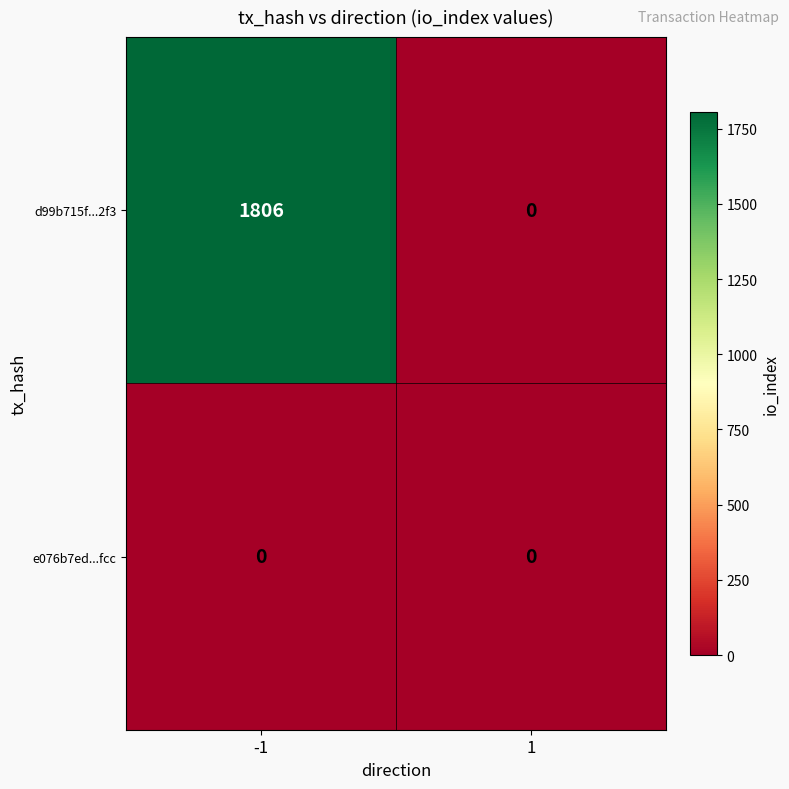

Reading left to right, transcribe all the data shown in this chart.

d99b715f...2f3: -1=1806	1=0
e076b7ed...fcc: -1=0	1=0